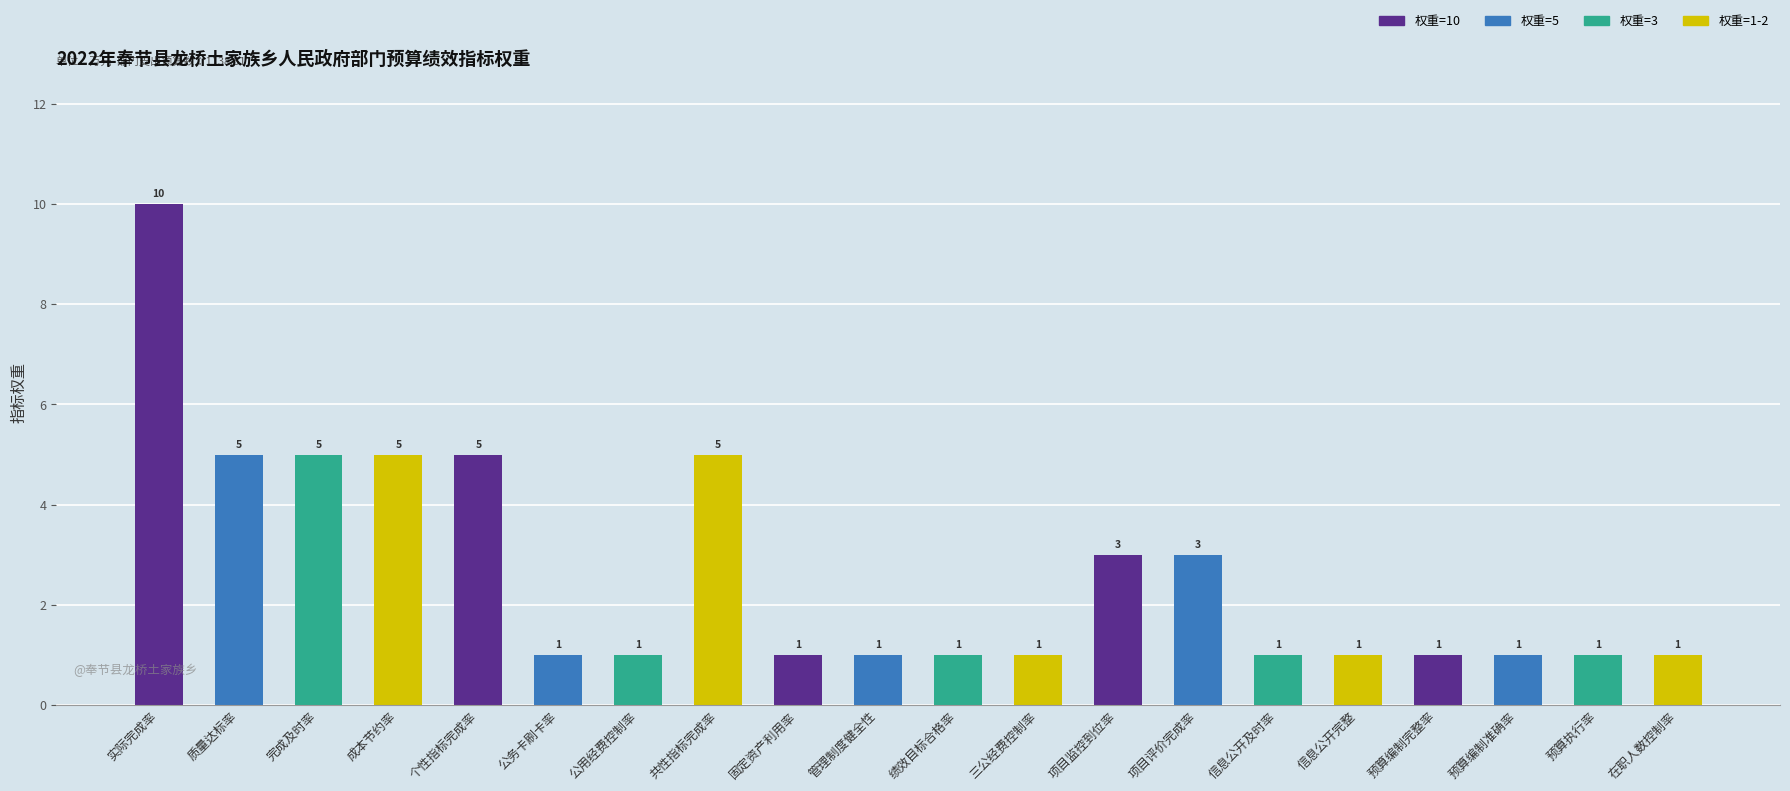

What is the ratio of the value at 固定资产利用率 to the value at 实际完成率?

0.1